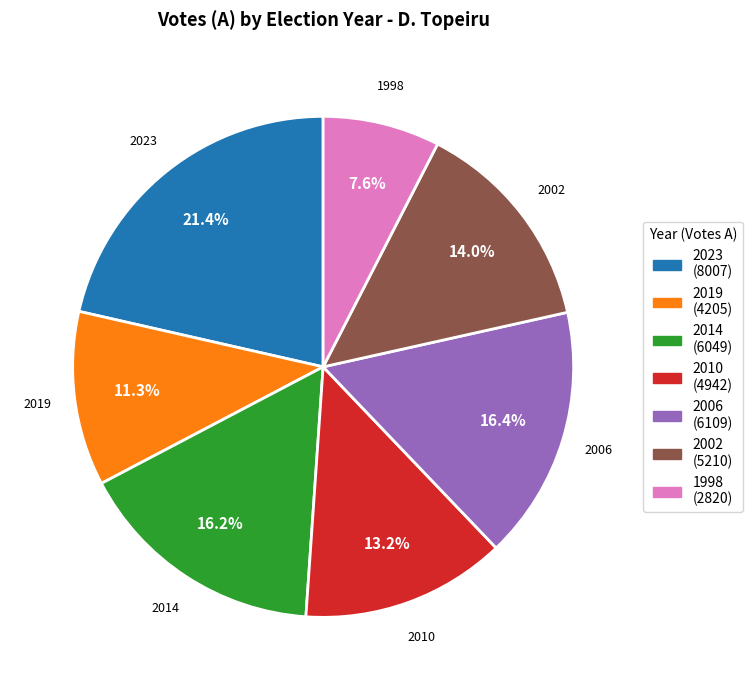

Which slice is the largest?

2023